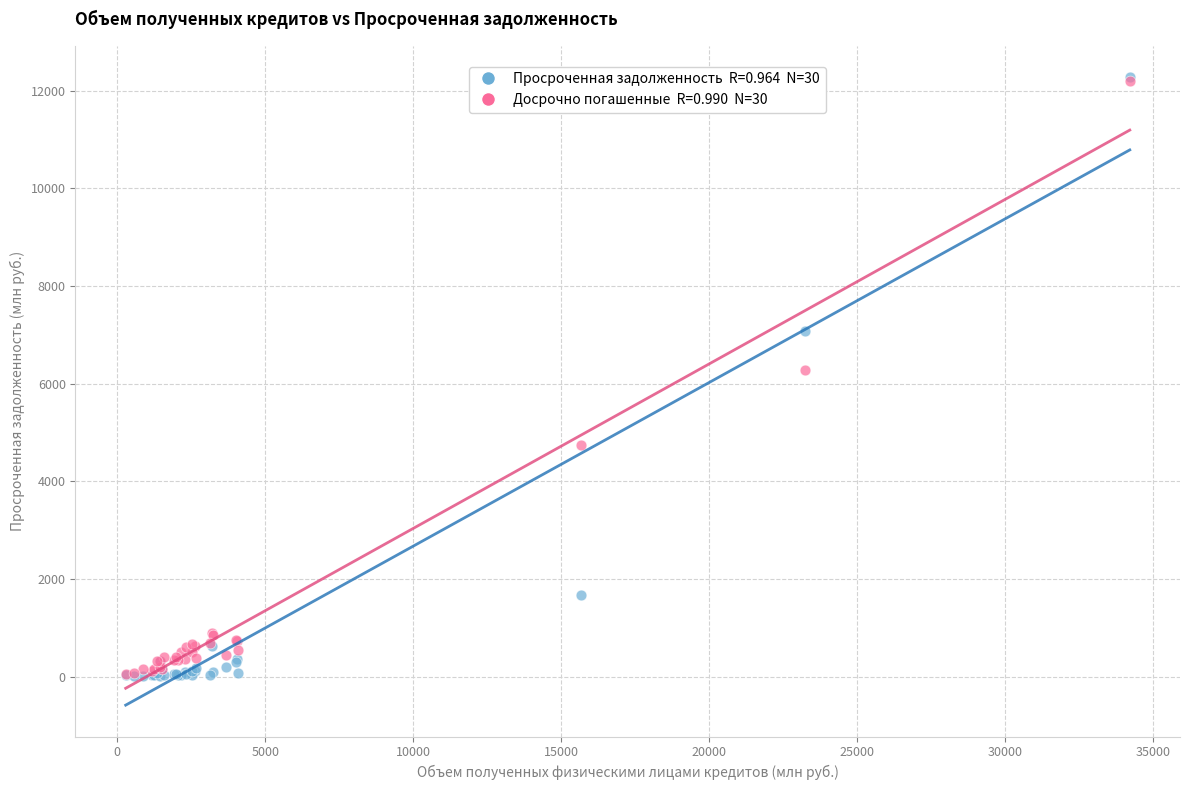

Across all series, what Y value is closest to 6136?

6283